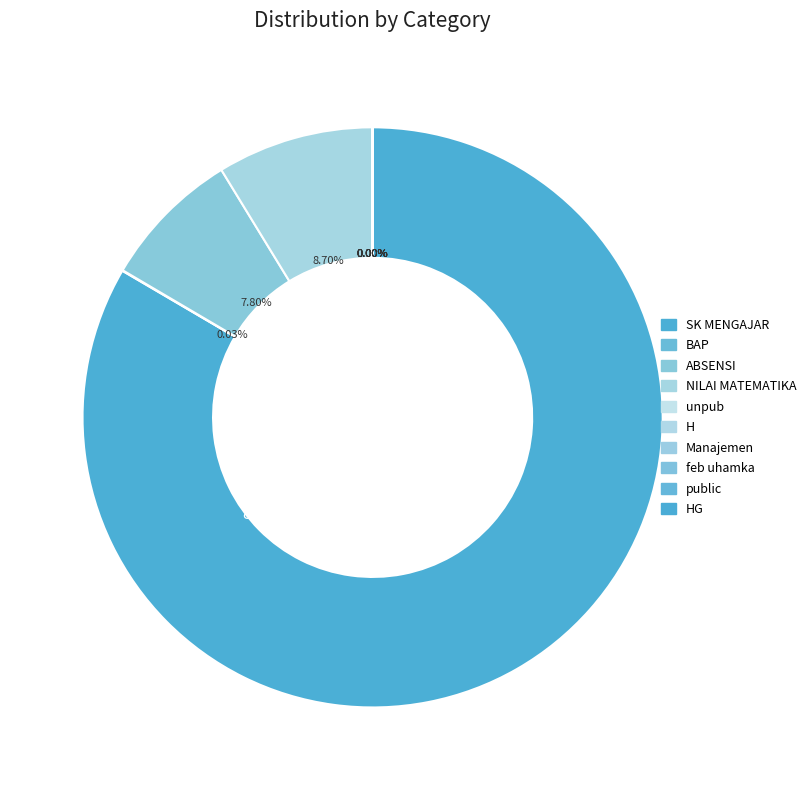

What is the largest slice in the pie chart?

SK MENGAJAR